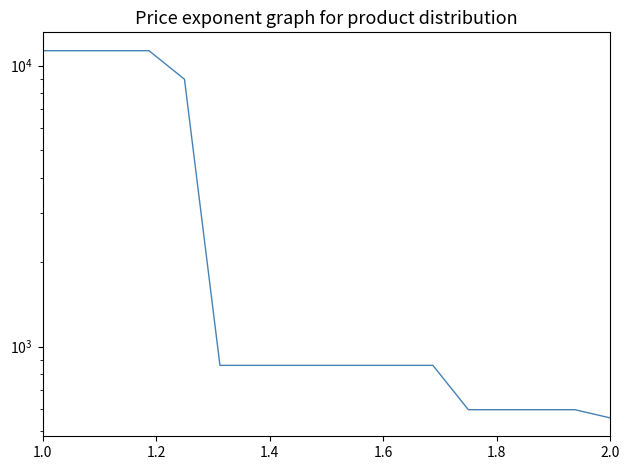

Is it true that the value at 14 is 318.8?

False